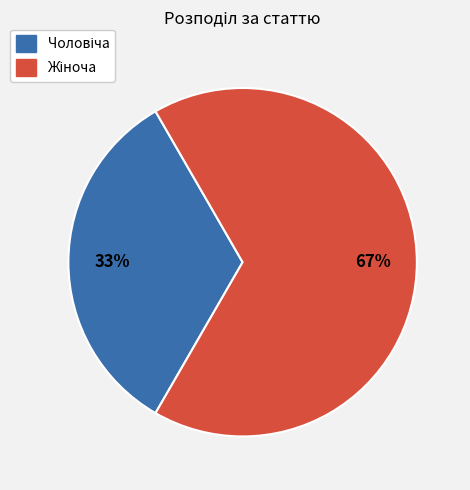

Is there any slice that represents more than half of the pie?

Yes